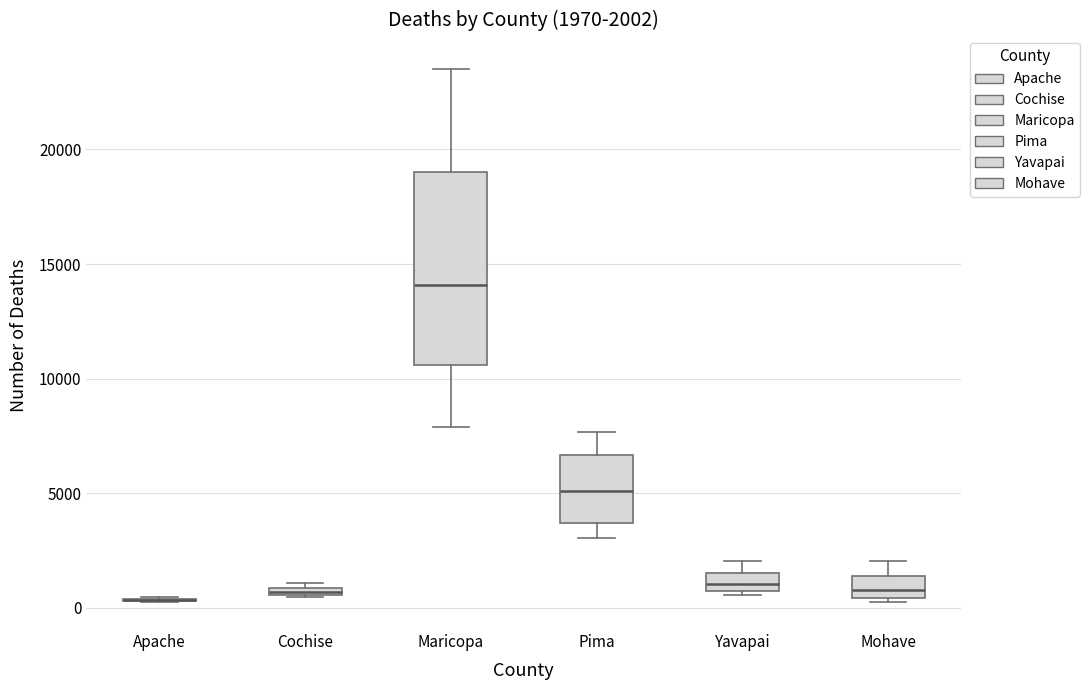

Comparing the boxes themselves (not the whiskers), which one is the tallest?

Maricopa